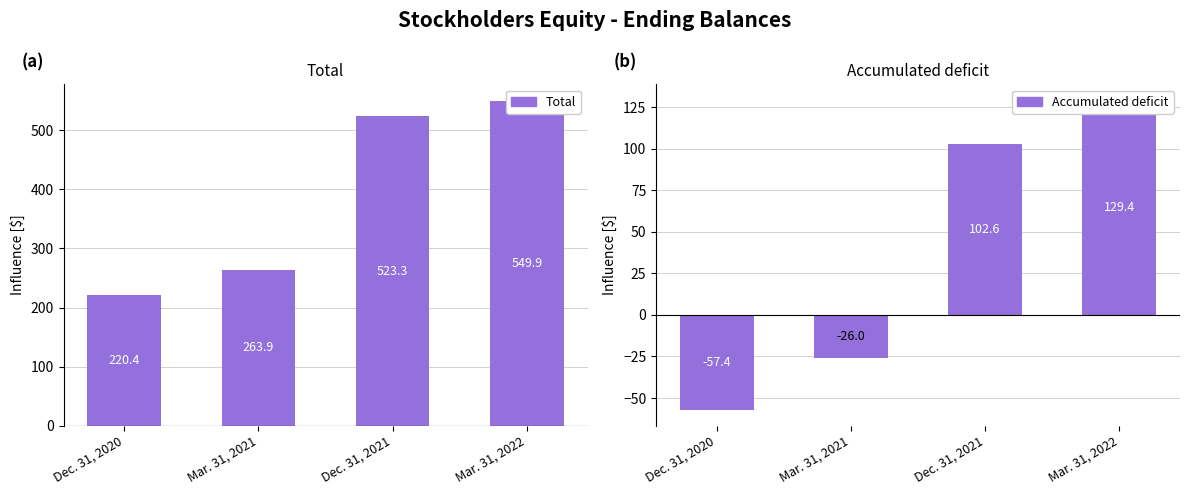

At Mar. 31, 2022, list the series in order from largest to smallest.

Total, Accumulated deficit